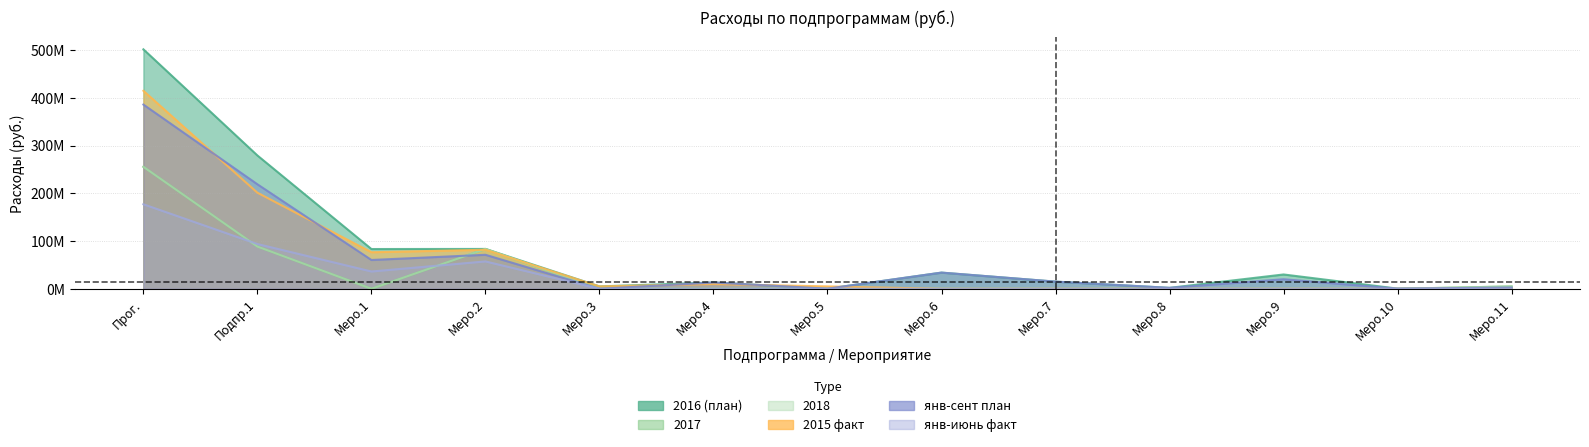

What position from the right is Меро.10?

2